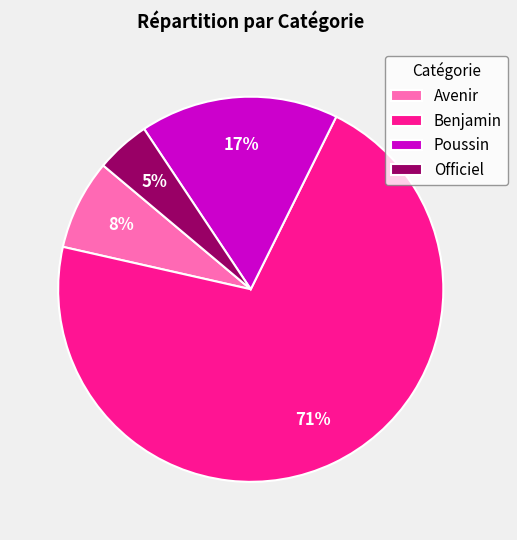

Rank the categories by value from lowest to highest.

Officiel, Avenir, Poussin, Benjamin